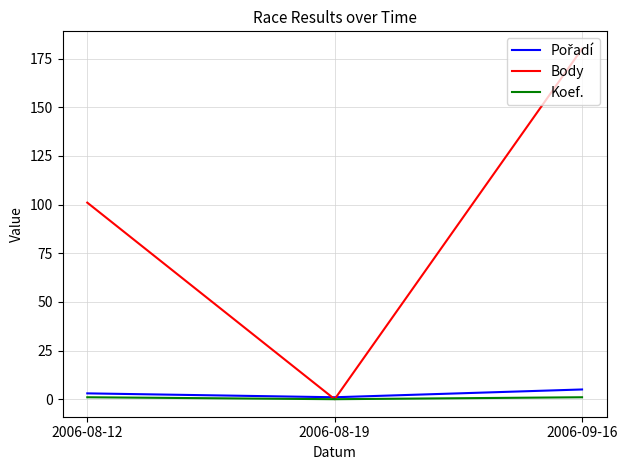

Where is Body nearest to the value 90?

2006-08-12